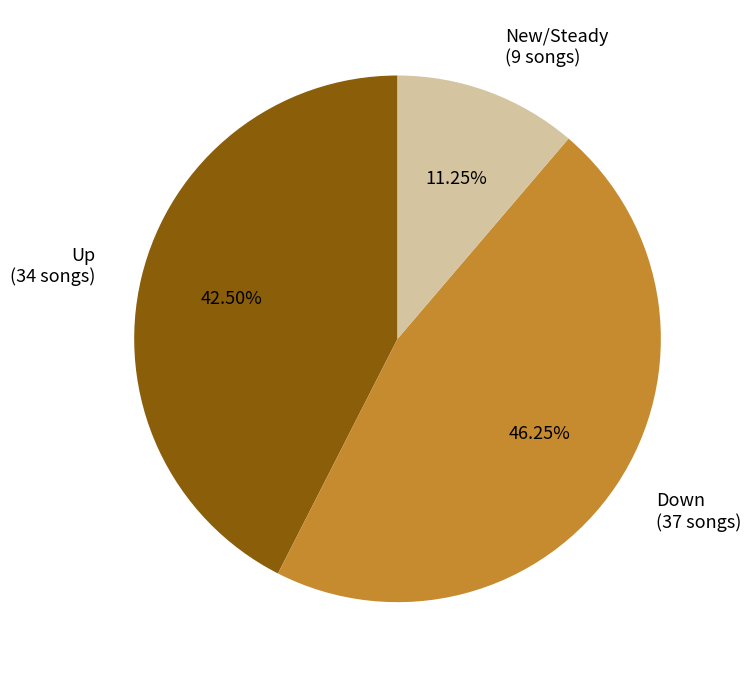

How many slices are in this pie chart?

3